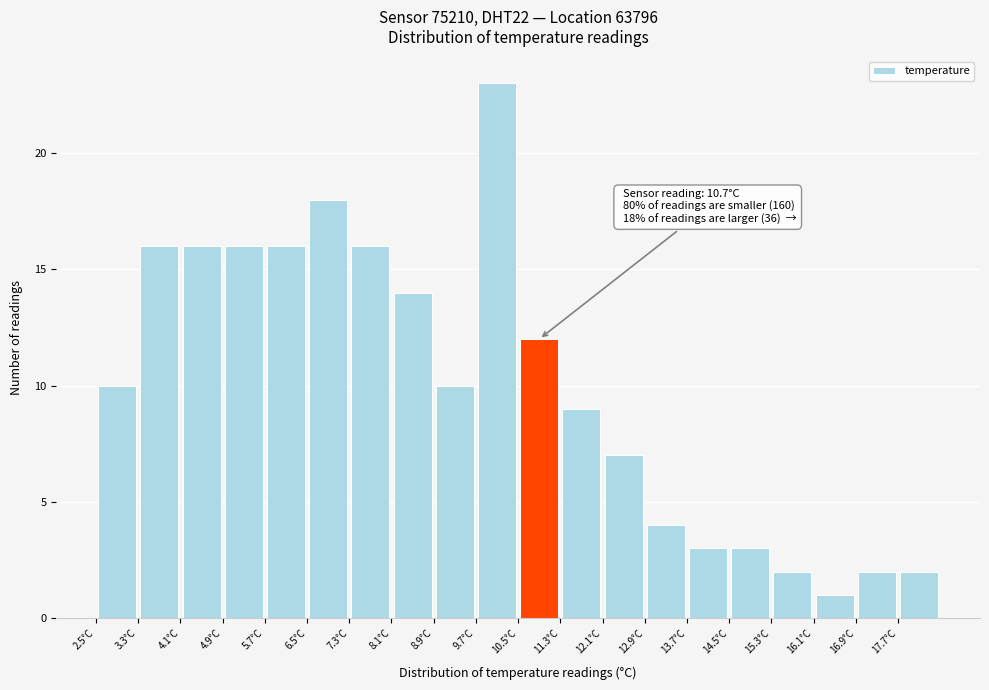

Over which range of the x-axis is the bar tallest?

9.7 to 10.5